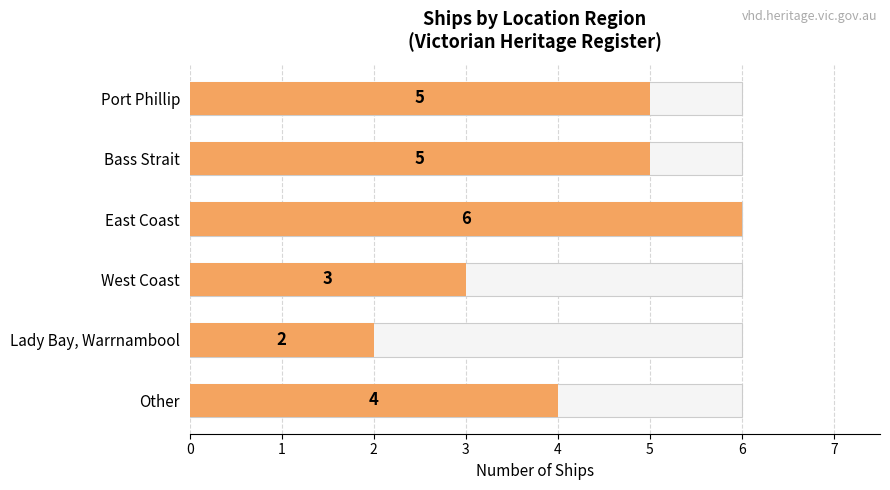

What is the difference between the second highest and second lowest values?

2